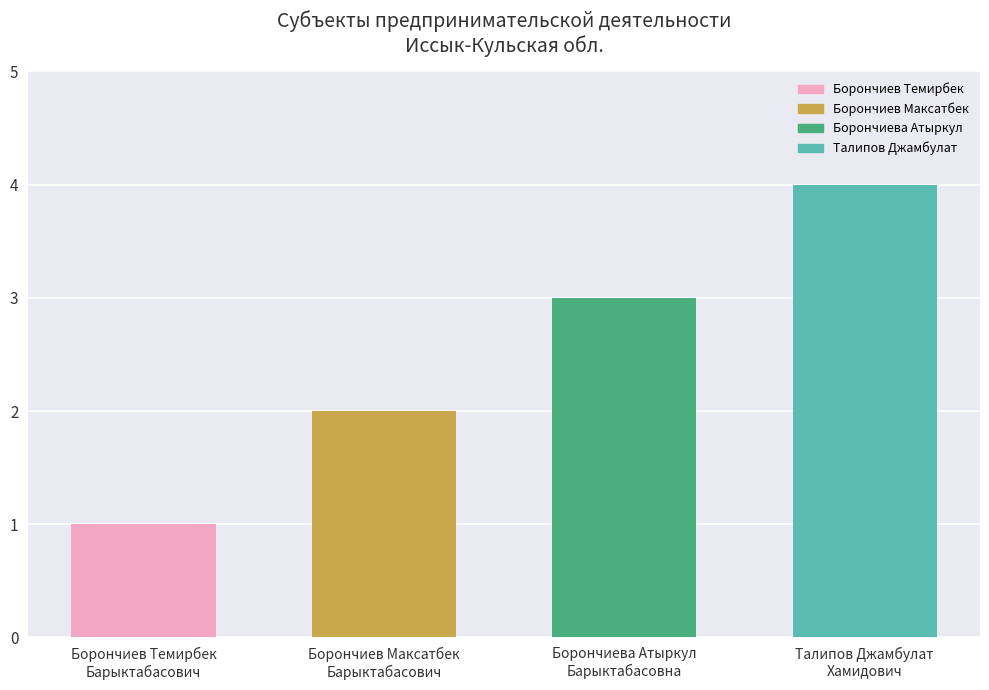

Rank the categories by value from lowest to highest.

Борончиев Темирбек
Барыктабасович, Борончиев Максатбек
Барыктабасович, Борончиева Атыркул
Барыктабасовна, Талипов Джамбулат
Хамидович